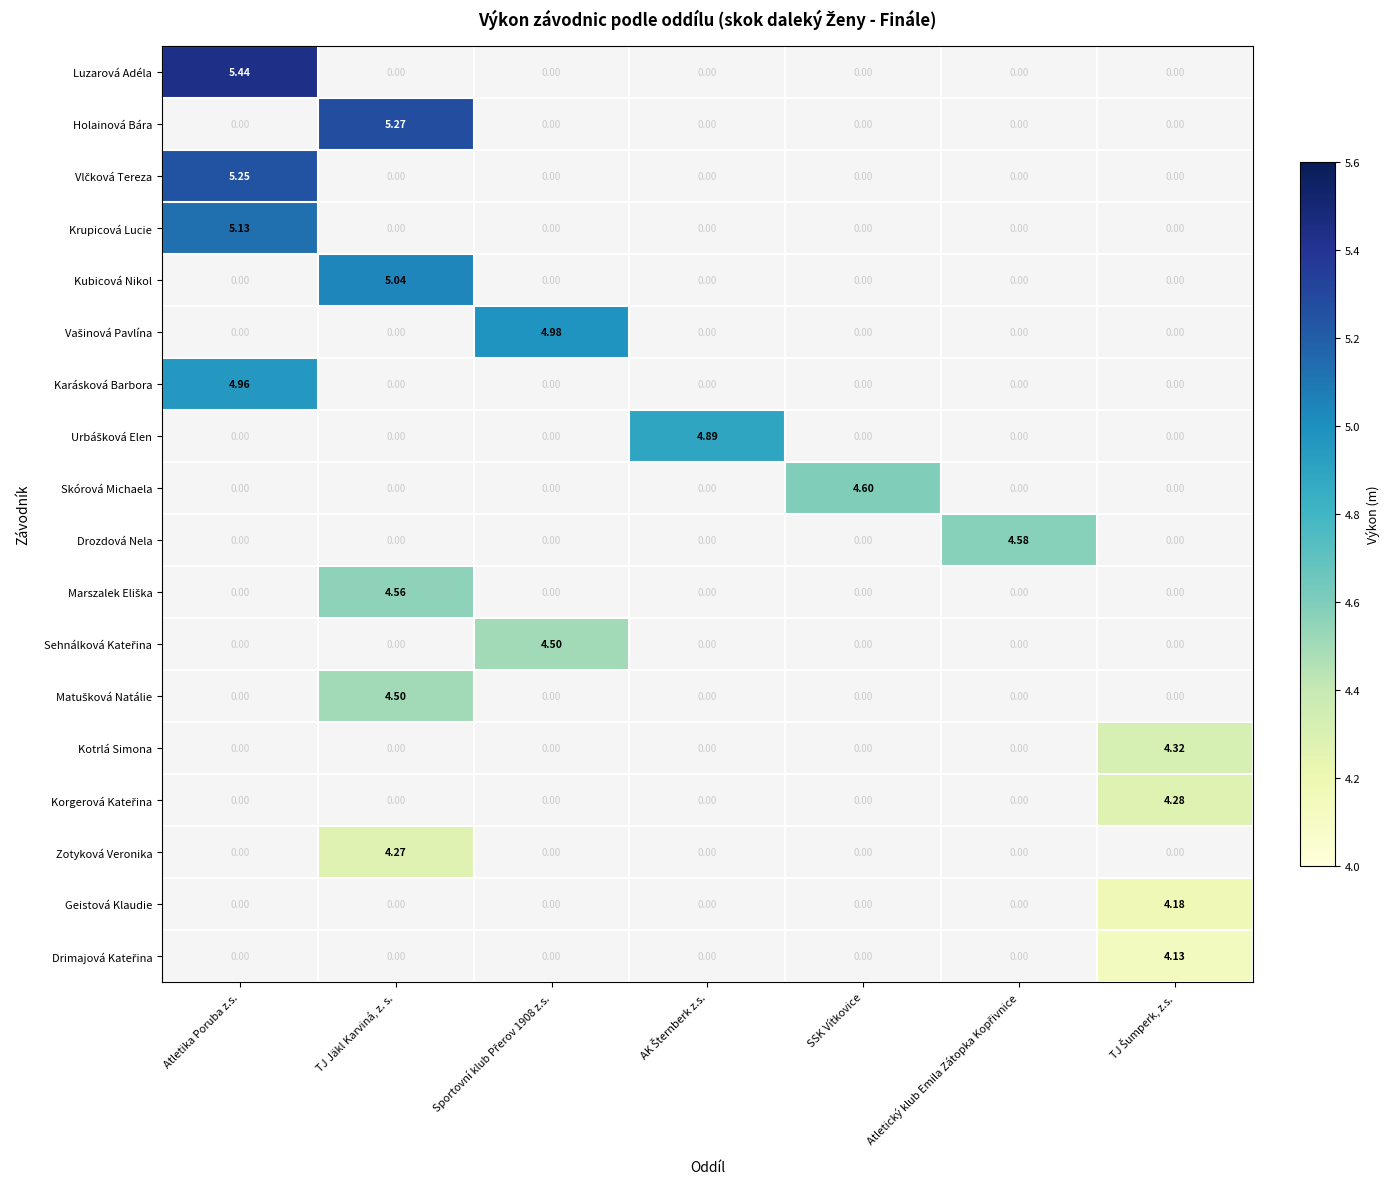

Is the value of Luzarová Adéla at TJ Šumperk, z.s. greater than the value of Urbášková Elen at Sportovní klub Přerov 1908 z.s.?

No